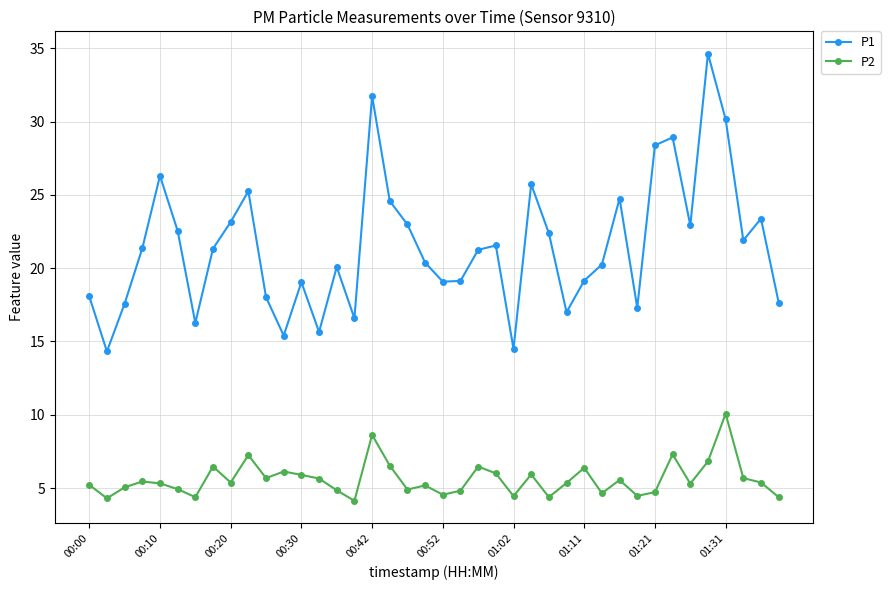

Which series has the largest total across all categories?

P1